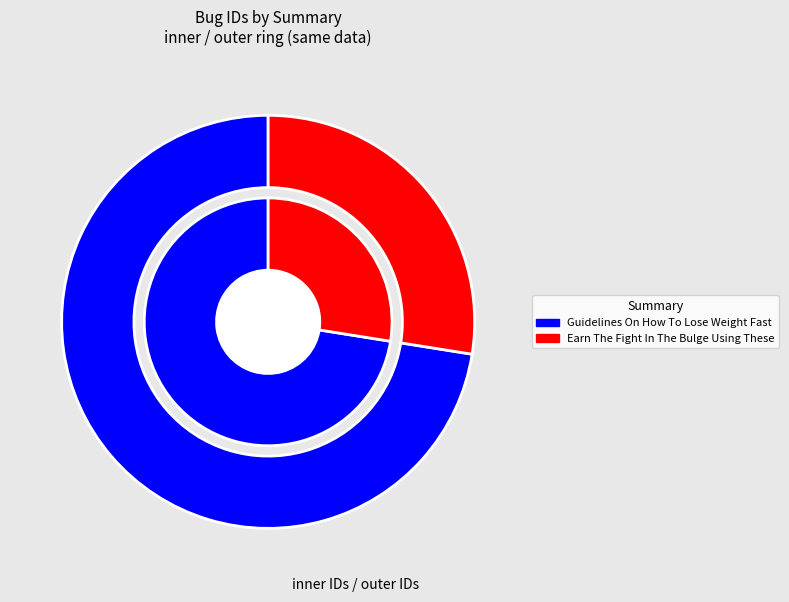

Does Guidelines On How To Lose Weight Fast represent more than half of the total?

Yes